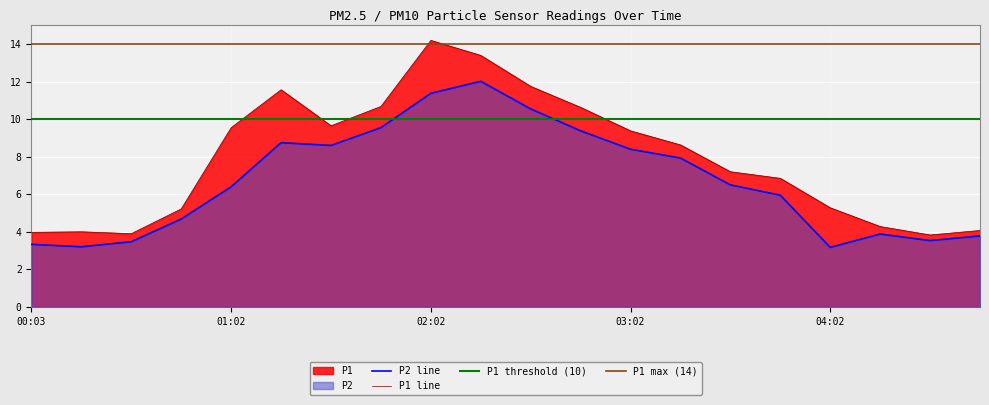

What is the difference between the highest and lowest values at 01:32?

1.1